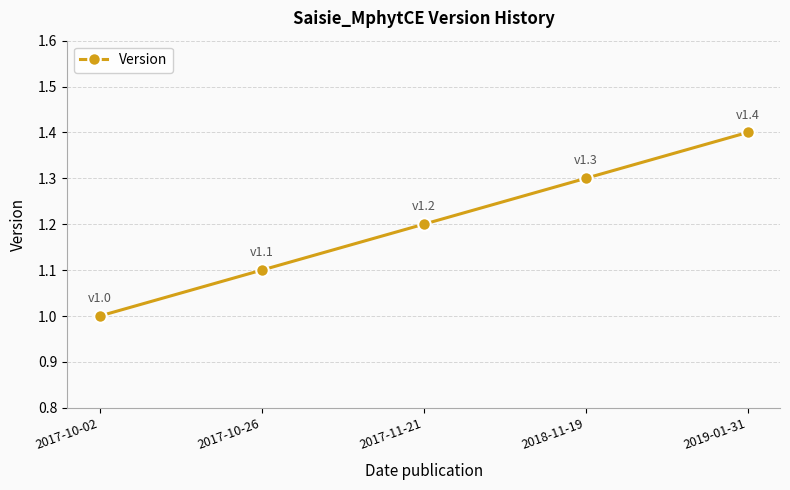

Which label corresponds to the largest value in the chart?

2019-01-31